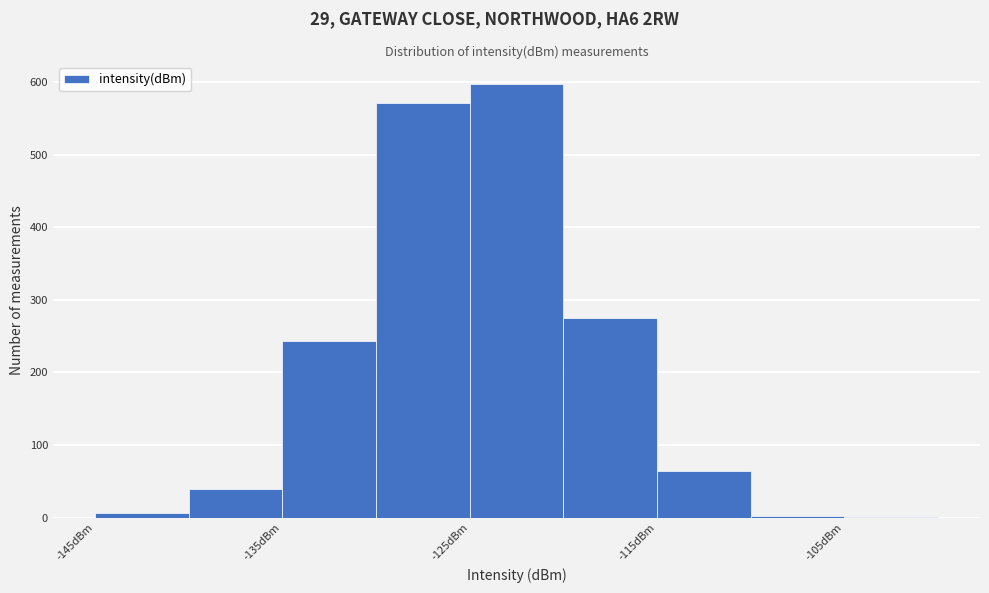

Reading left to right, transcribe this chart: for each bar, give the range it covers on the x-axis and its height. The values are not printed on the chart, so give them approximately, as read against the axis.

-145 to -140: under 10
-140 to -135: 40
-135 to -130: 240
-130 to -125: 570
-125 to -120: 600
-120 to -115: 280
-115 to -110: 70
-110 to -105: under 10
-105 to -100: under 10